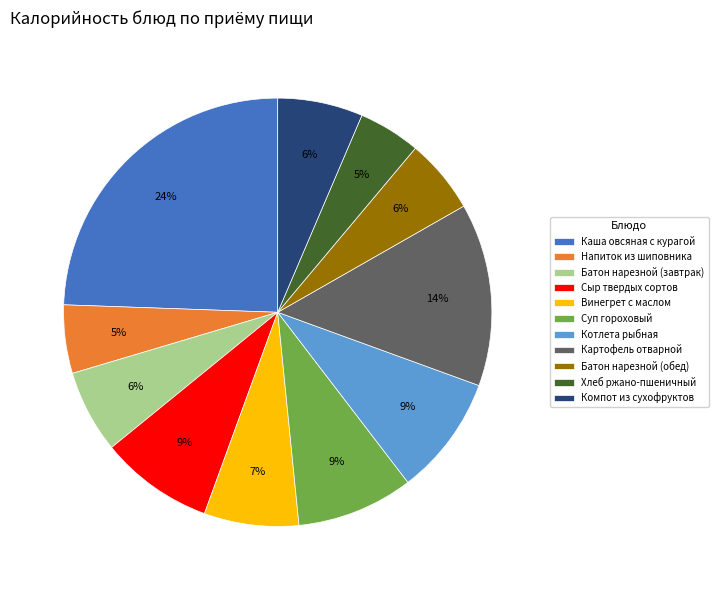

Does Хлеб ржано-пшеничный account for over 50% of the chart?

No